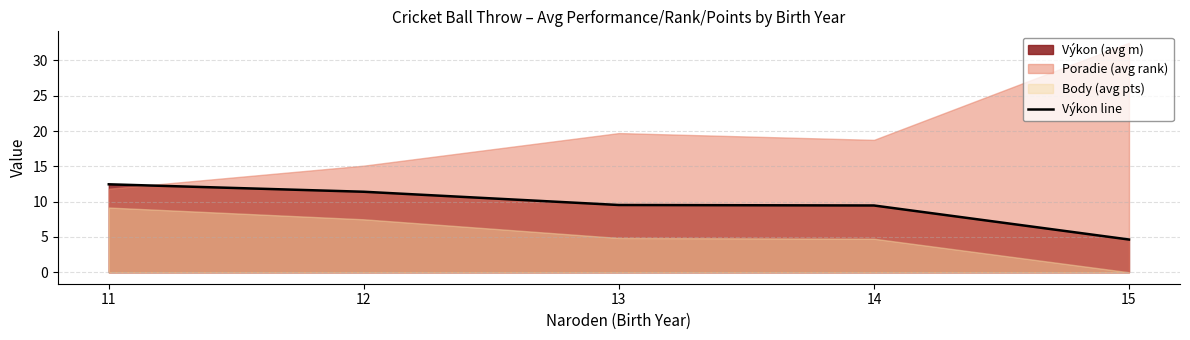

The value at 13 is 9.5. True or false?

True